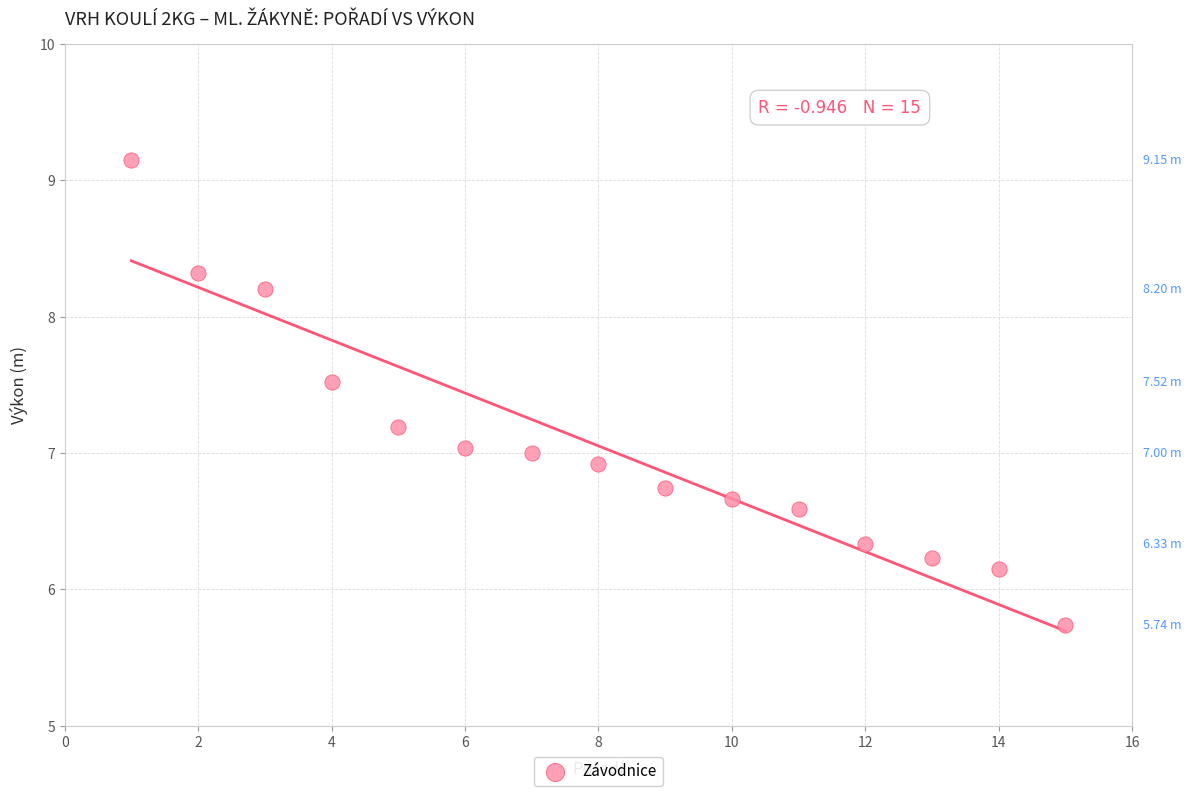

What is the range of Y values (max minus min)?

3.4